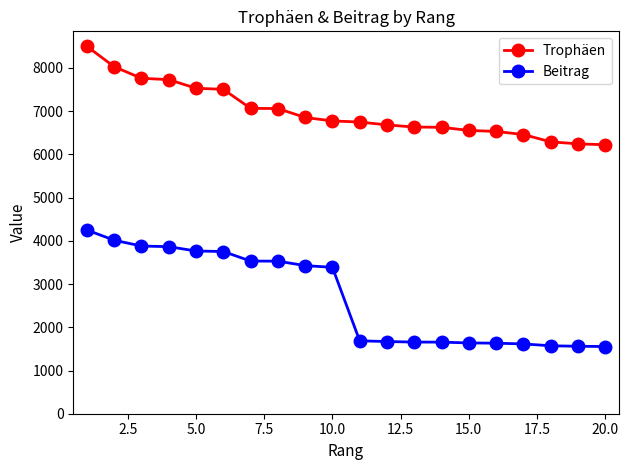

Does the chart have visible grid lines?

No